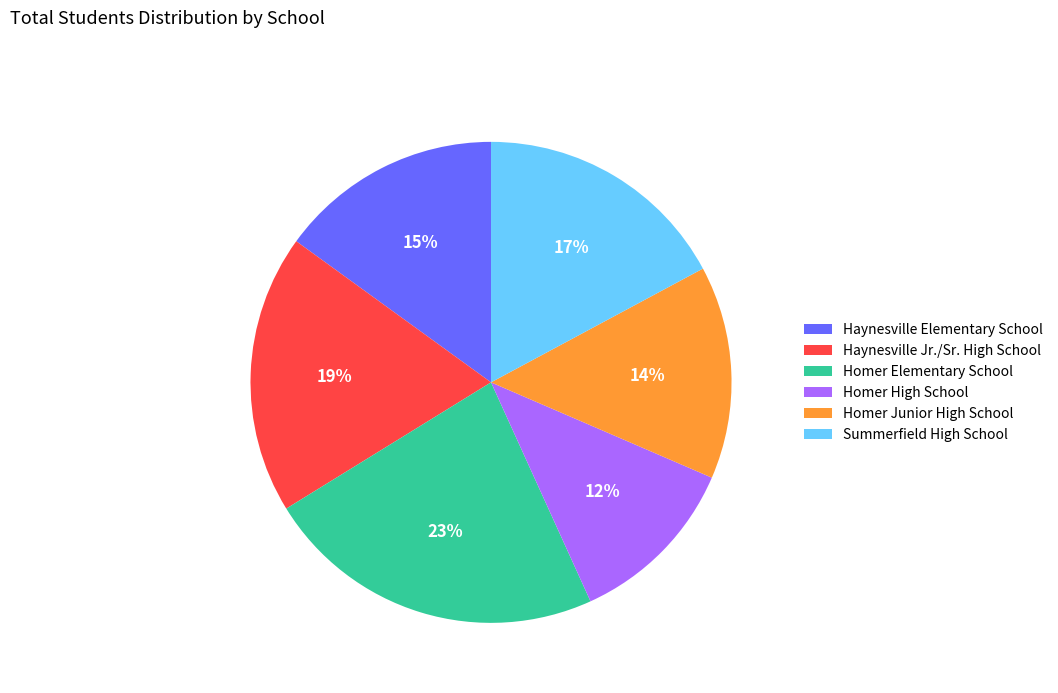

Is there any slice that represents more than half of the pie?

No